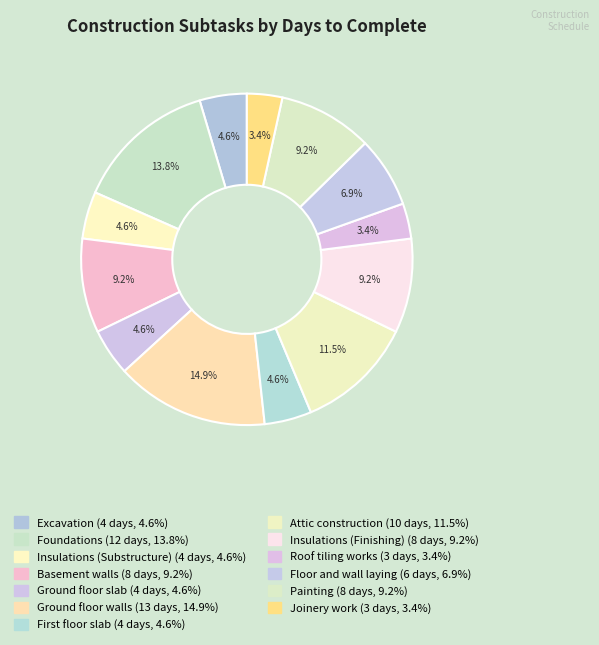

Rank the categories by value from highest to lowest.

Ground floor walls, Foundations, Attic construction, Basement walls, Insulations (Finishing), Painting, Floor and wall laying, Excavation, Insulations (Substructure), Ground floor slab, First floor slab, Roof tiling works, Joinery work